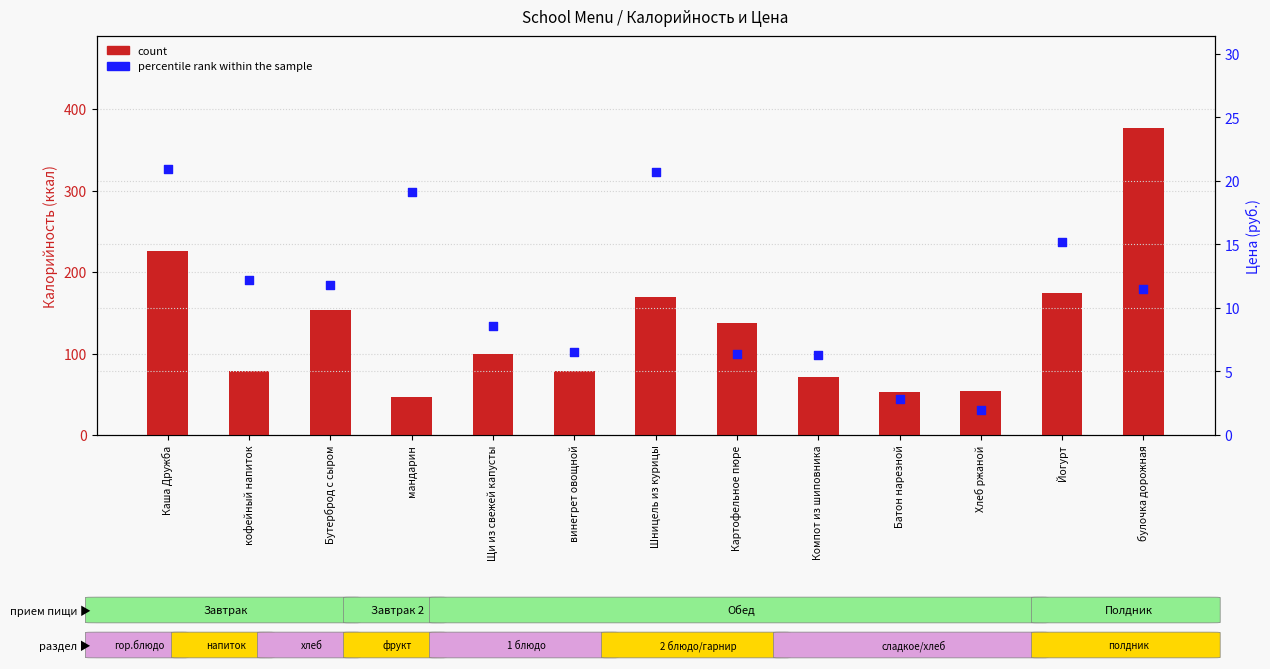

Which series reaches the maximum Y coordinate?

count